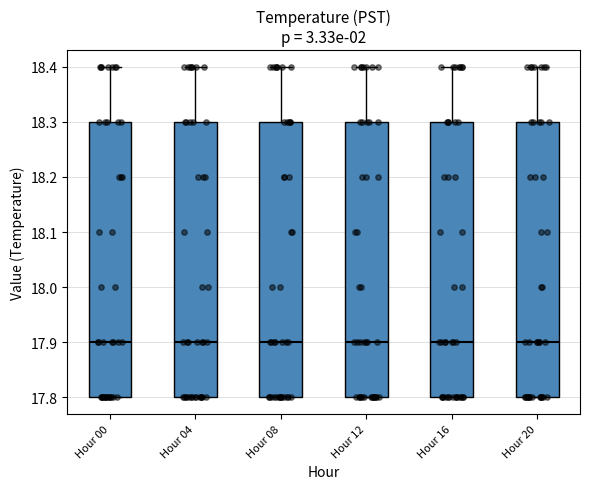

Reading left to right, transcribe this box plot: for each box, give where its median line is, the range the box spans, and where its two whiskers end, as read against the y-axis. The values are not printed on the chart, so give them approximately, as read against the axis.

Hour 00: median 17.9, box 17.8 to 18.3, whiskers 17.8 to 18.4
Hour 04: median 17.9, box 17.8 to 18.3, whiskers 17.8 to 18.4
Hour 08: median 17.9, box 17.8 to 18.3, whiskers 17.8 to 18.4
Hour 12: median 17.9, box 17.8 to 18.3, whiskers 17.8 to 18.4
Hour 16: median 17.9, box 17.8 to 18.3, whiskers 17.8 to 18.4
Hour 20: median 17.9, box 17.8 to 18.3, whiskers 17.8 to 18.4